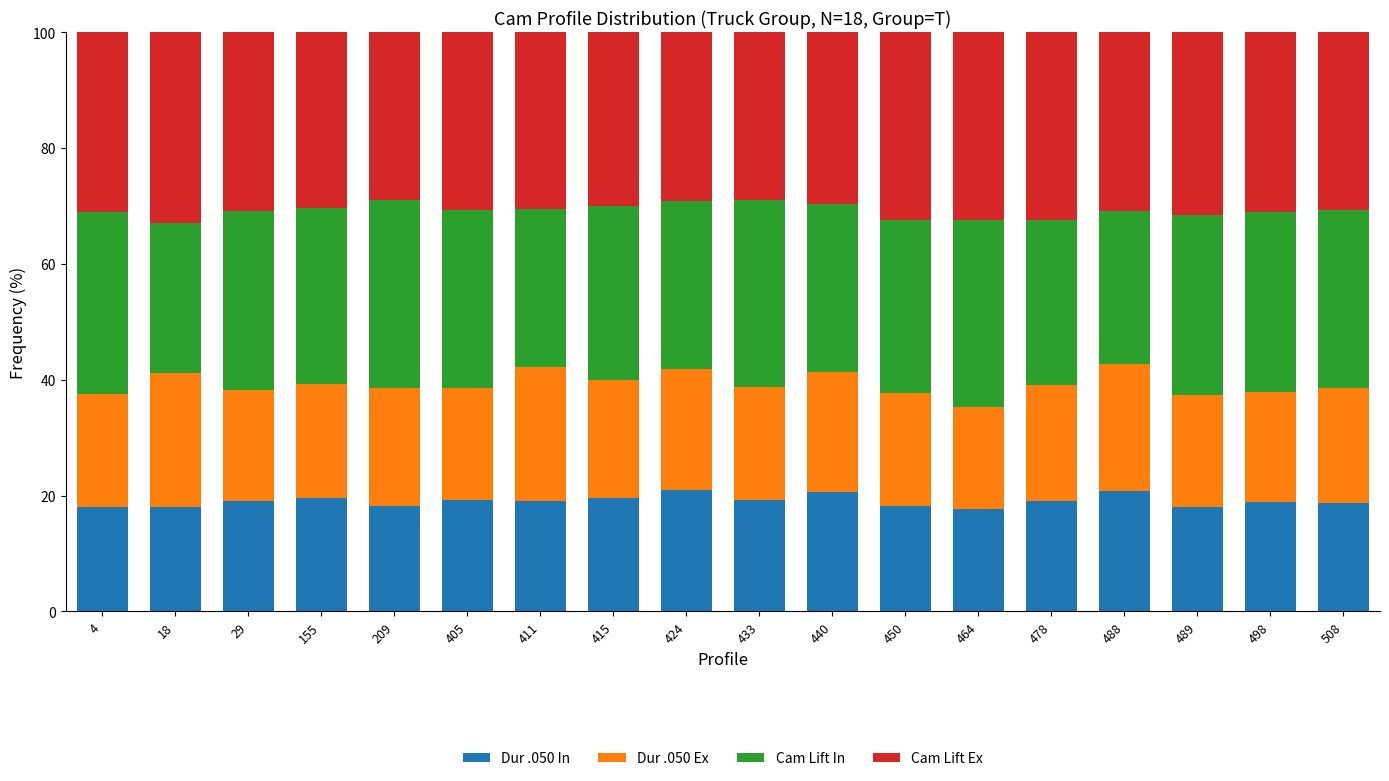

What is the total value across all series at 478?

100.0